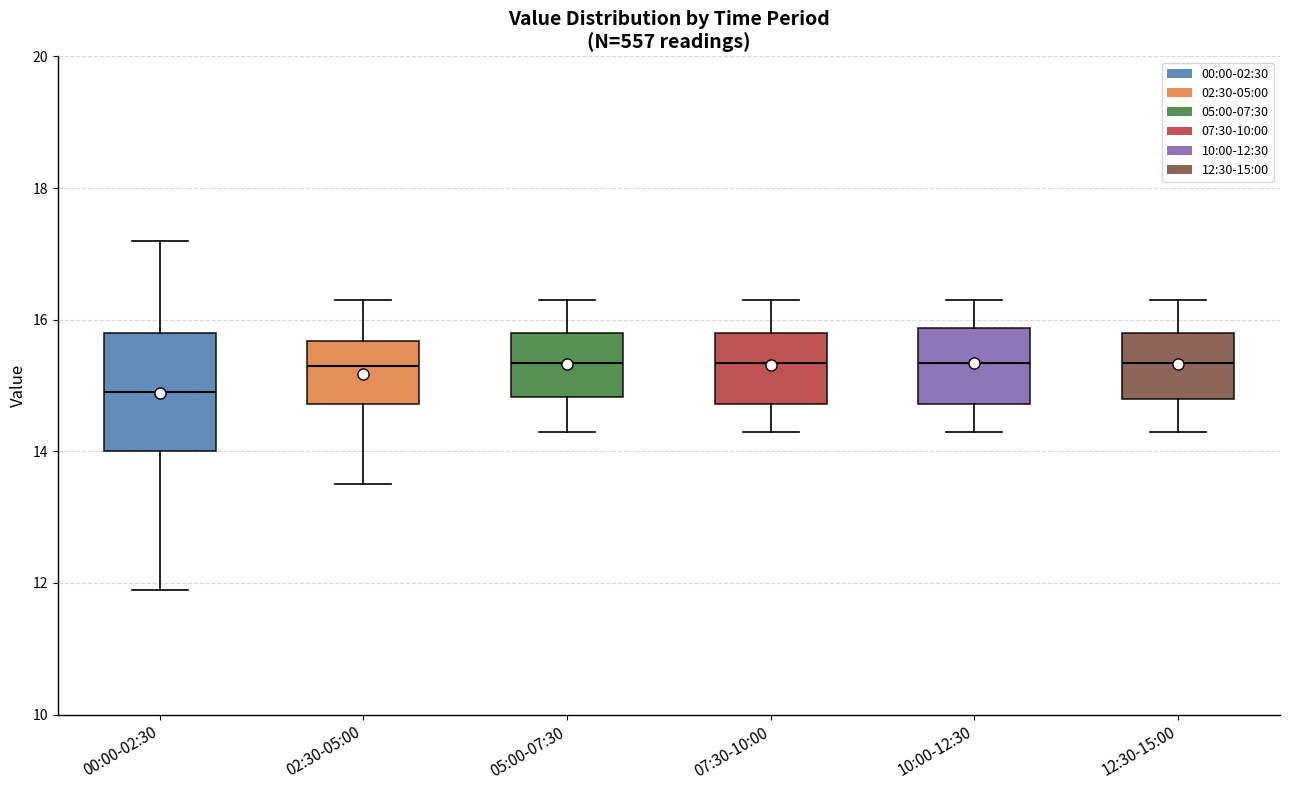

Which box is the tallest, from its lower edge to its upper edge?

00:00-02:30